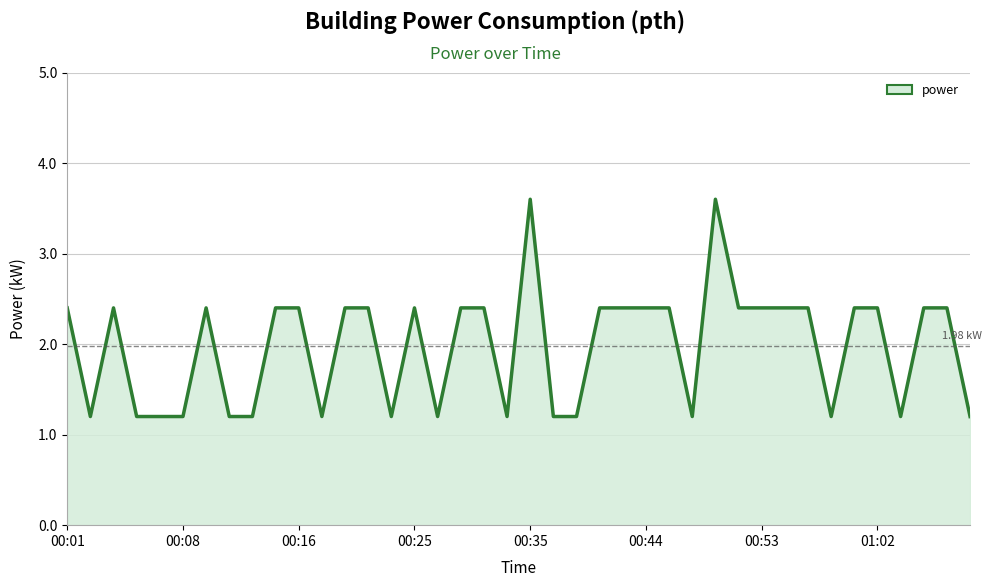

Is this an area chart (filled region under the line)?

Yes